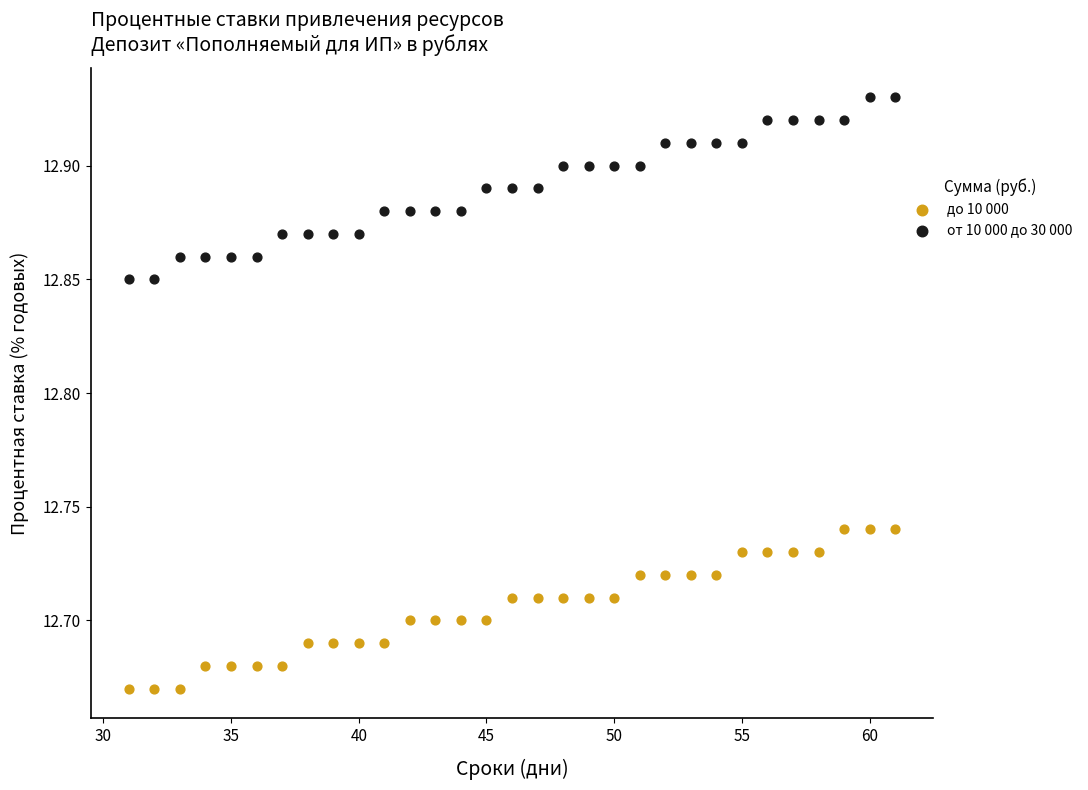

Across all data points, what is the range of Y values (max minus min)?

0.3